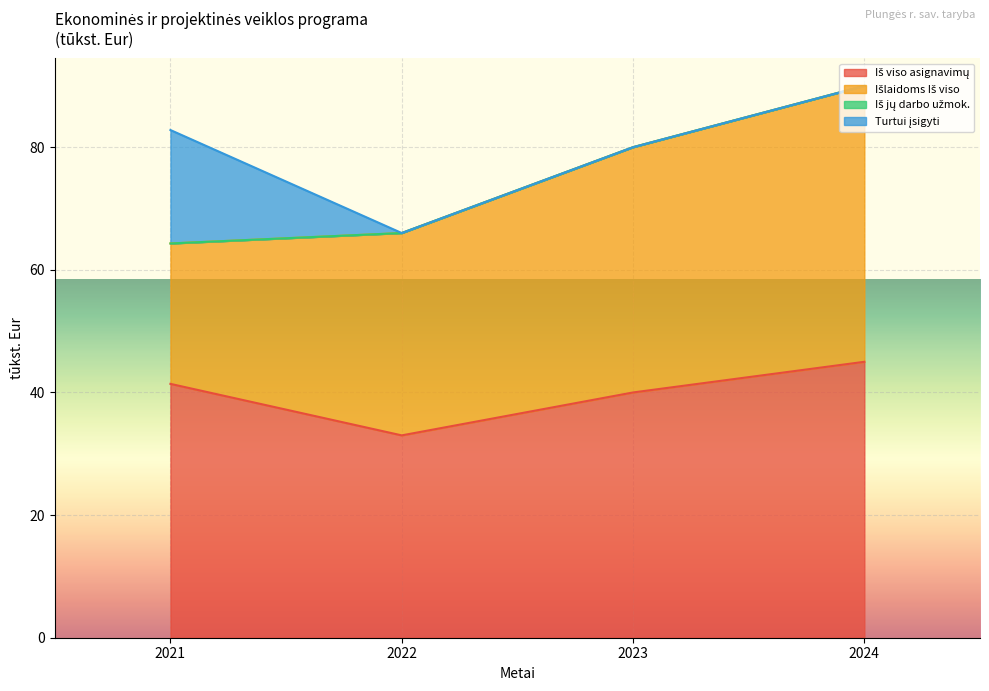

True or false: Išlaidoms Iš viso has more than 1 points higher than both neighbors.

False